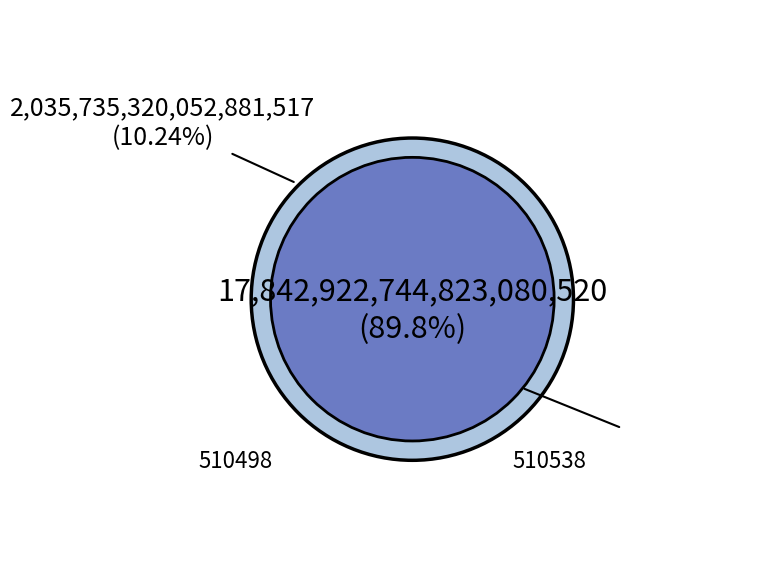

Between 510498 and 510538, which is larger?

510538